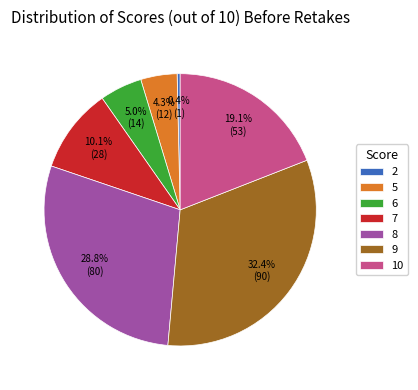

Is there any slice that represents more than half of the pie?

No